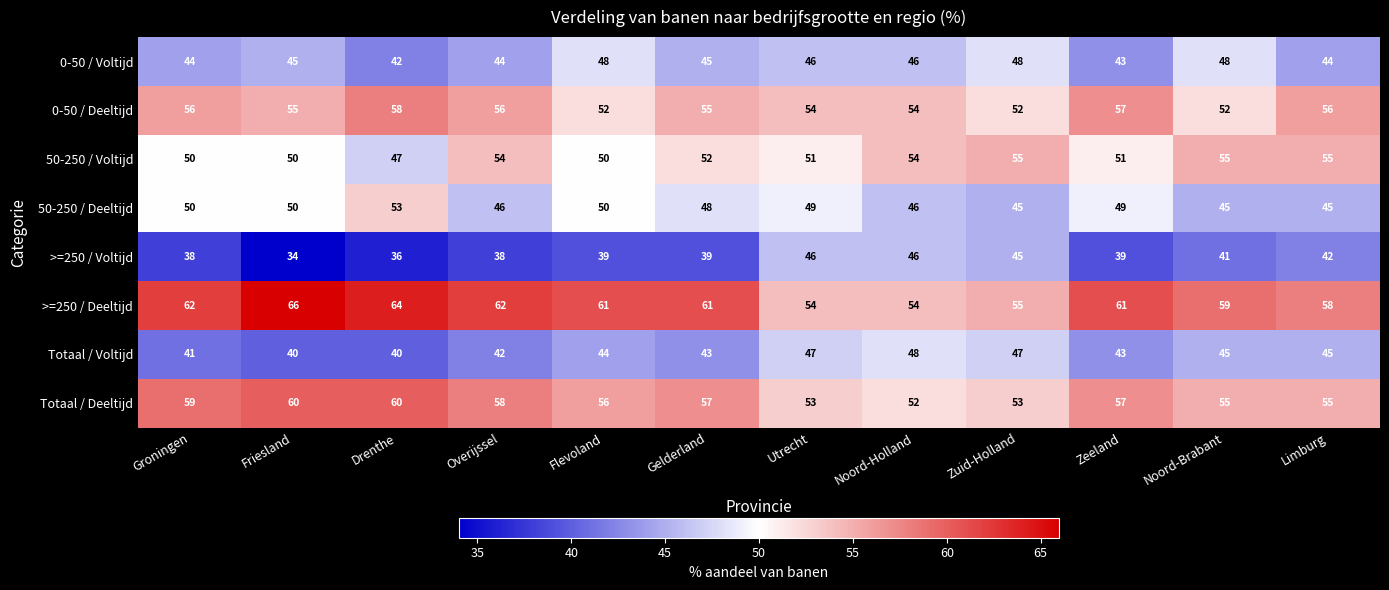

What is the difference between the highest and lowest values at Flevoland?

22